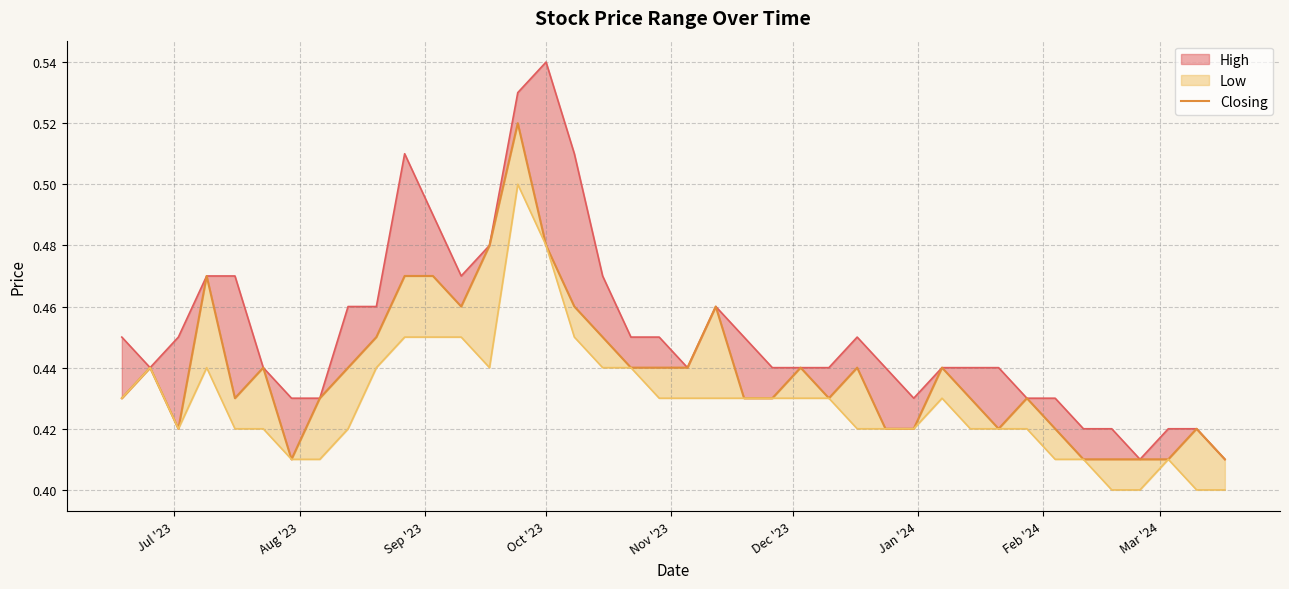

What is the greatest value displayed?

0.5